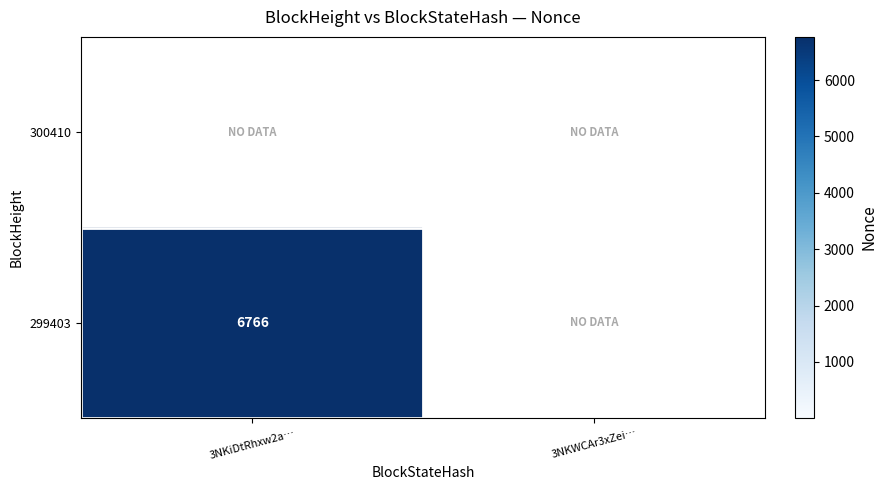

What is the approximate value of 299403 at 3NKiDtRhxw2a…, to the nearest 10?

6770